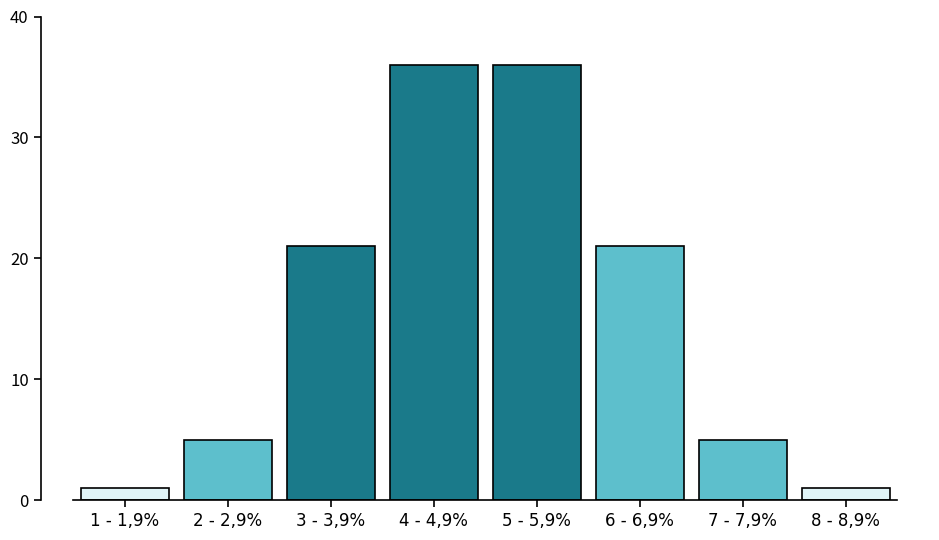

Reading left to right, what are all the values shown in this chart?

1	5	21	36	36	21	5	1